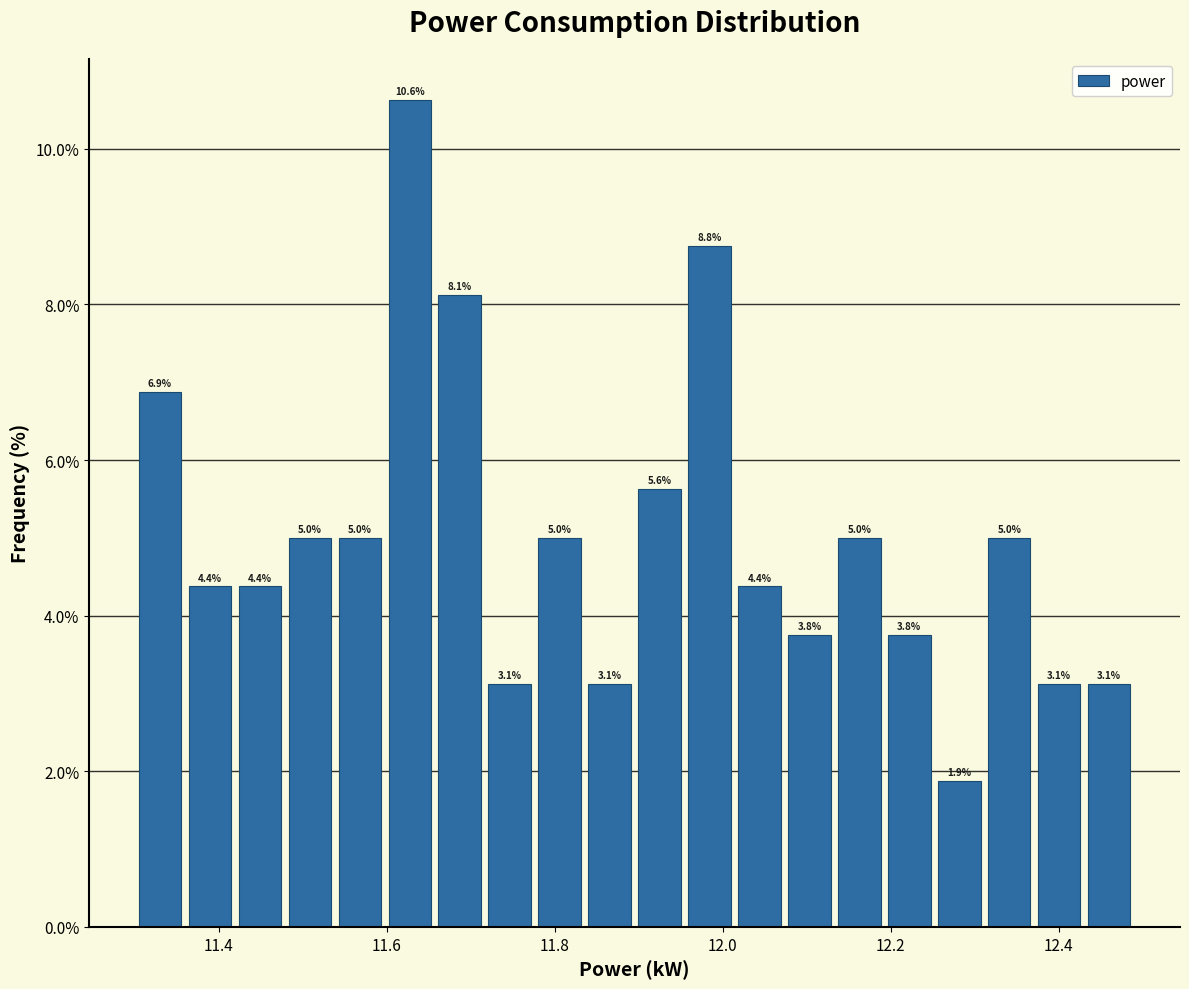

Read against the x-axis, roughly where is the centre of the tallest bar?

11.62